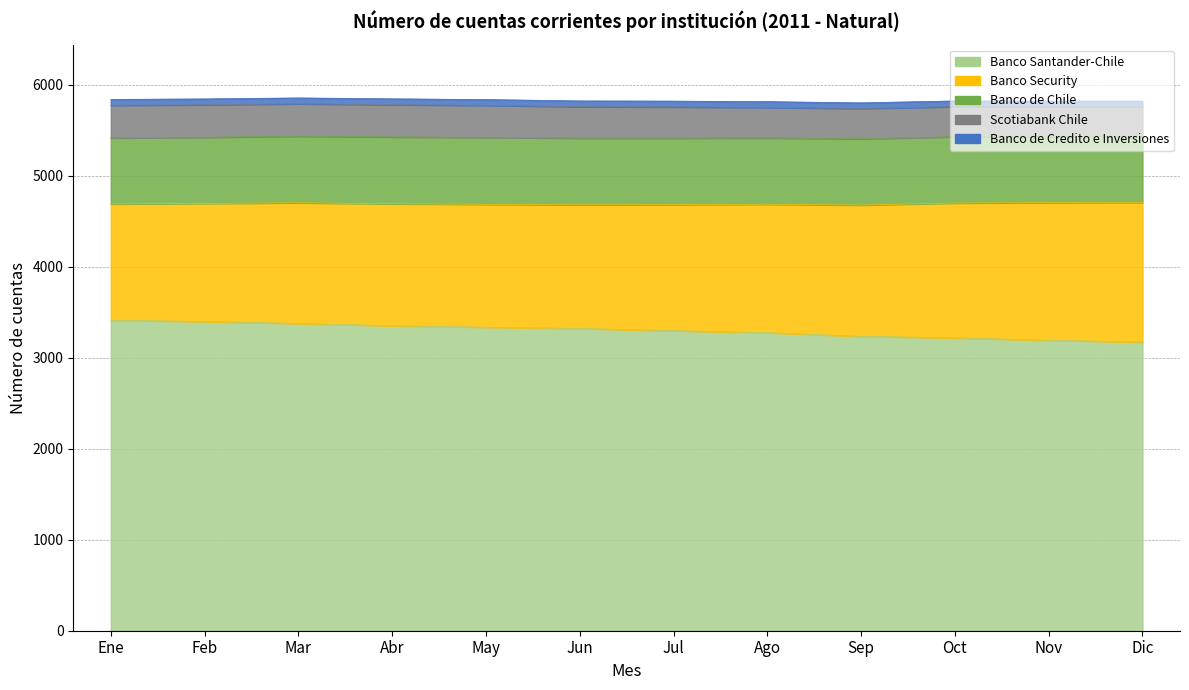

What is the sum of all Banco de Chile values?

8747